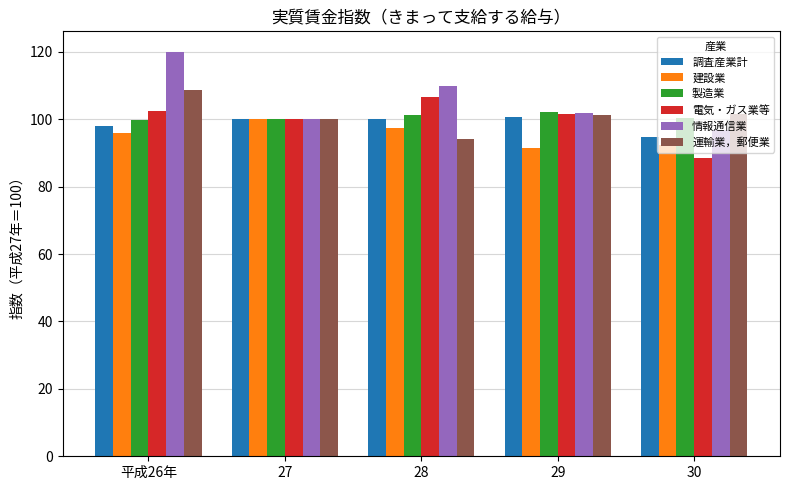

What is the difference between the highest and lowest values at 28?

15.6